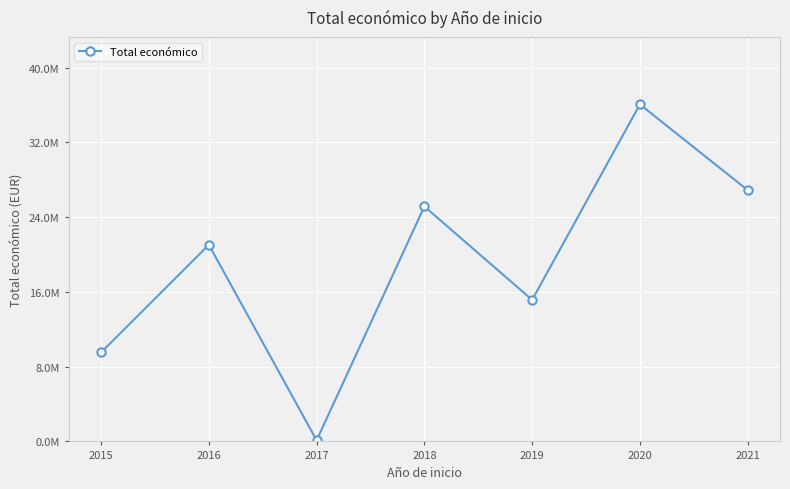

Does the chart have visible grid lines?

Yes